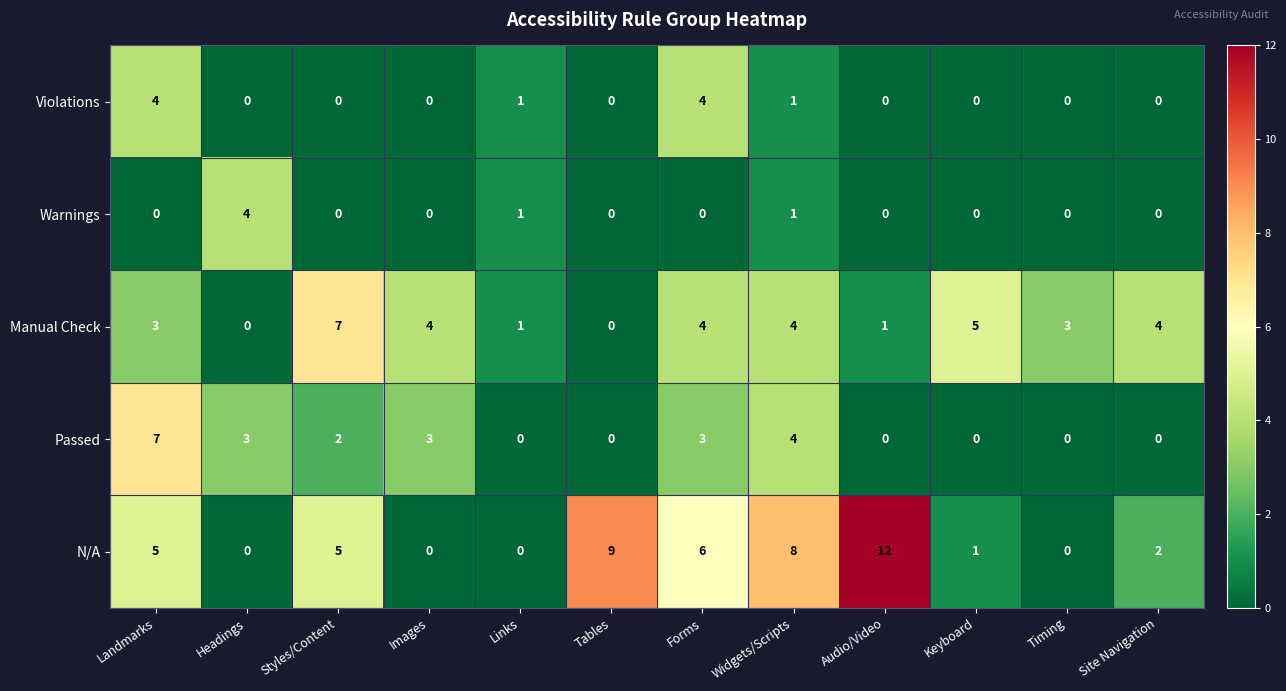

How many series are shown in this chart?

5